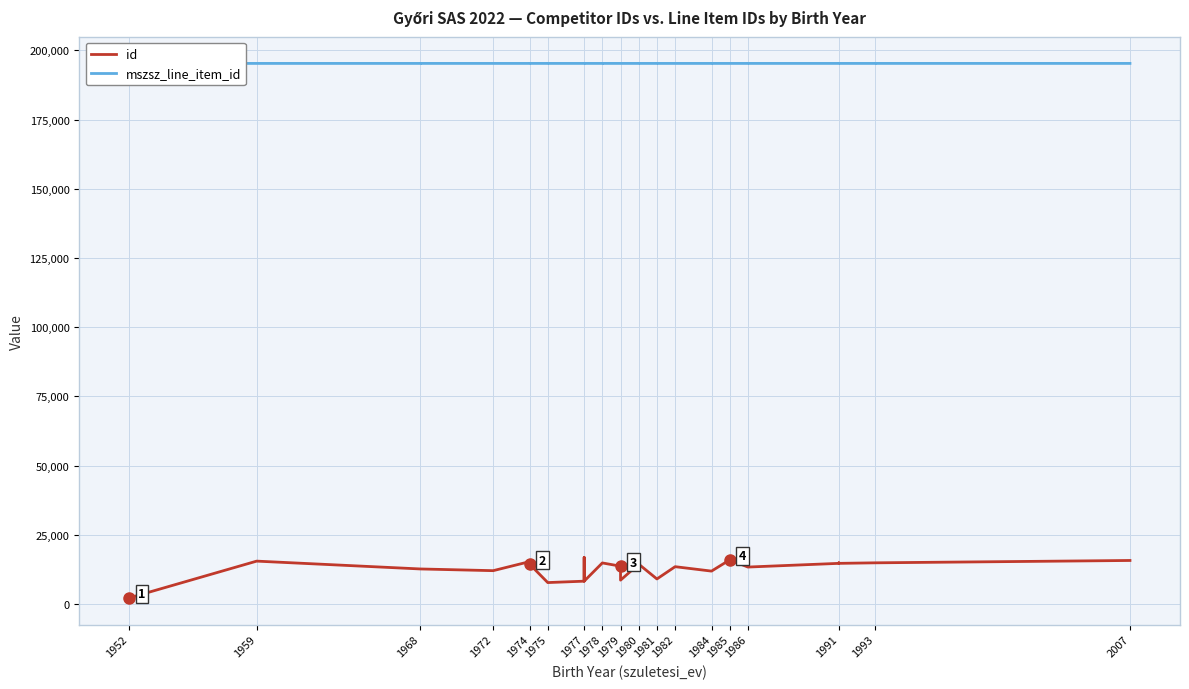

Which series has the widest spread of values?

id